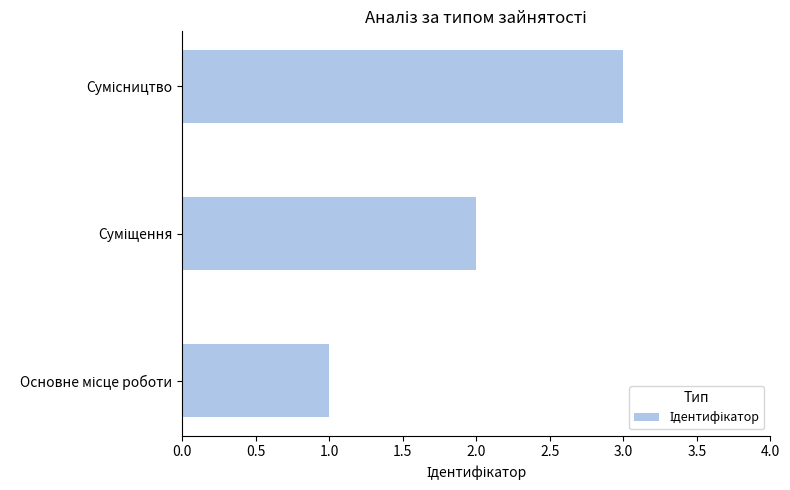

What is the greatest value displayed?

3